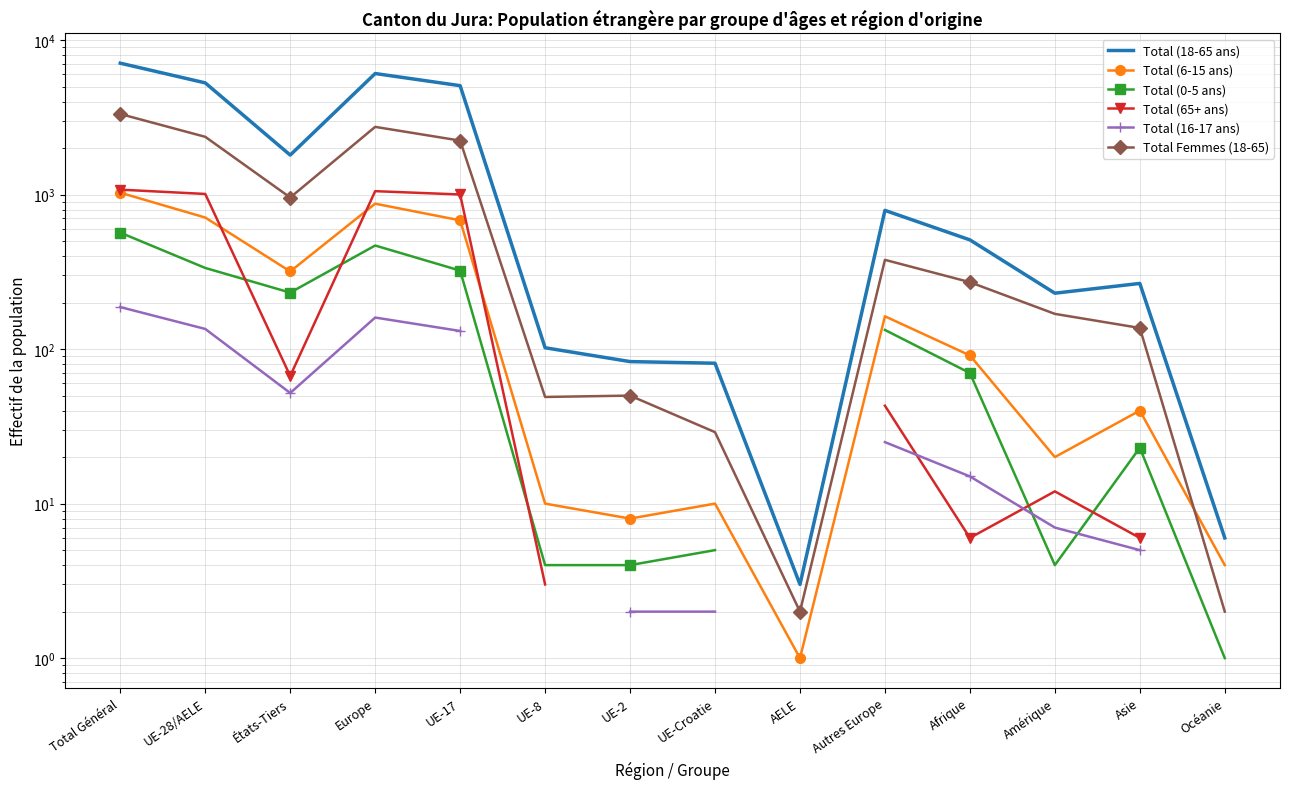

List the series in order of their peak value, lowest first.

Total (16-17 ans), Total (0-5 ans), Total (6-15 ans), Total (65+ ans), Total Femmes (18-65), Total (18-65 ans)